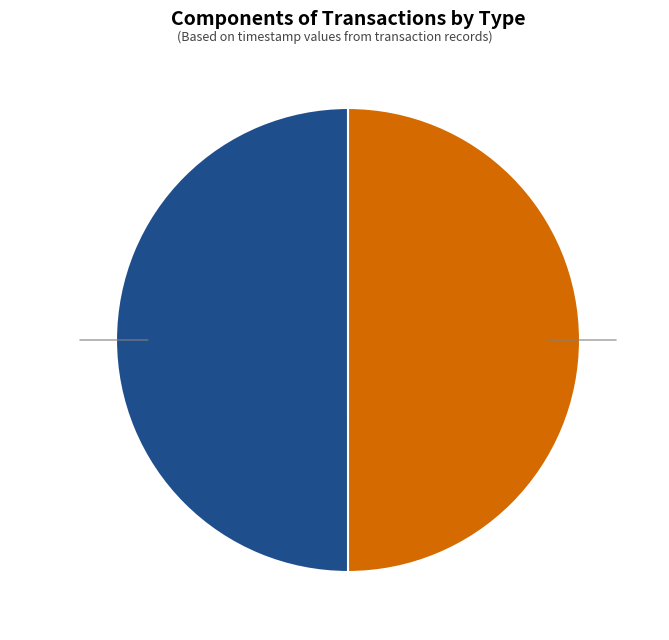

Do Regular and Vote together represent more than half of the pie?

Yes